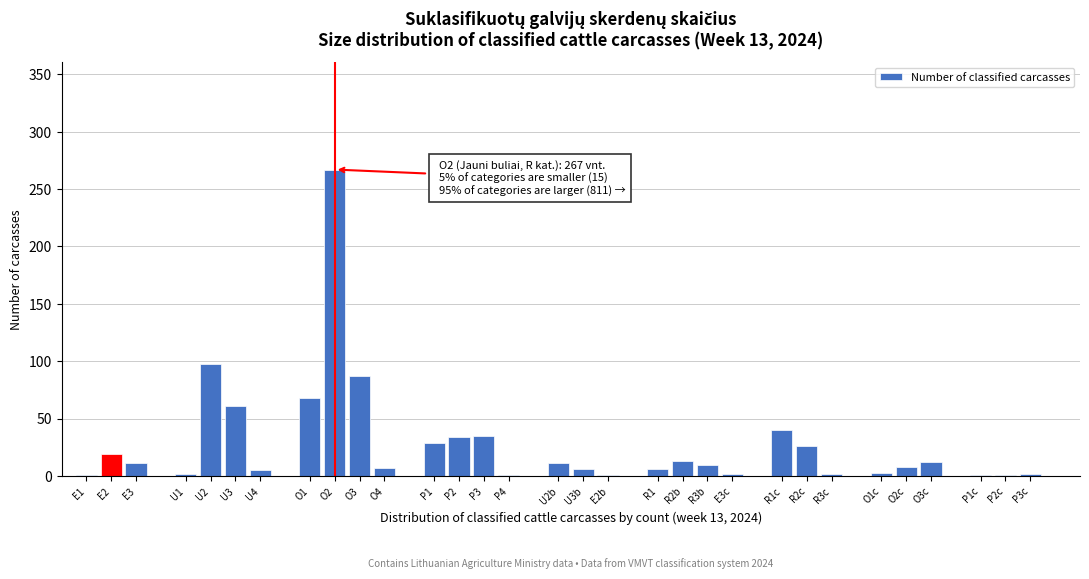

What is the ratio of the value at O3 to the value at R2c?

3.3